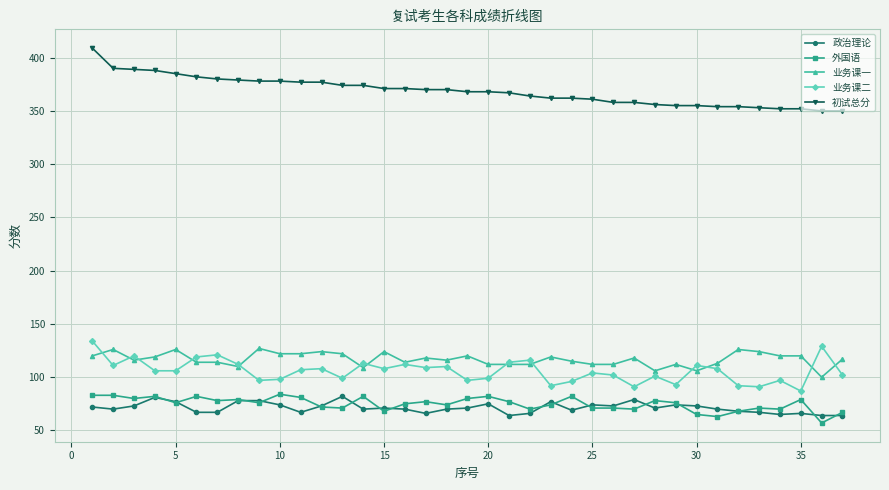

Which series has the largest range (max minus min)?

初试总分